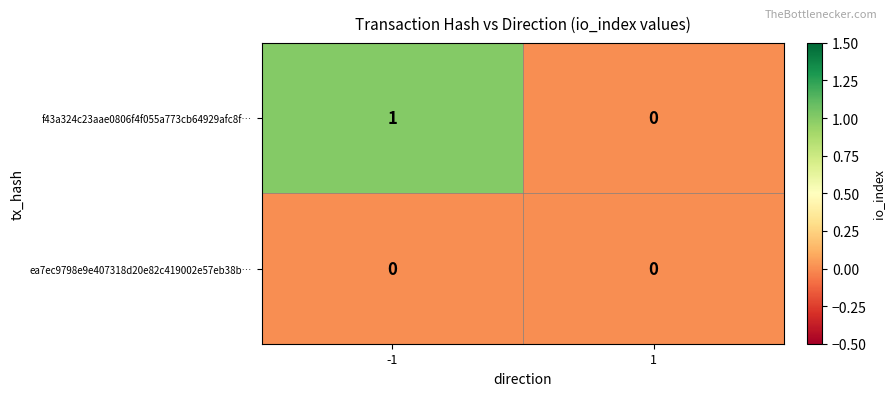

The f43a324c23aae0806f4f055a773cb64929afc8f… series shows 1 at -1. True or false?

True